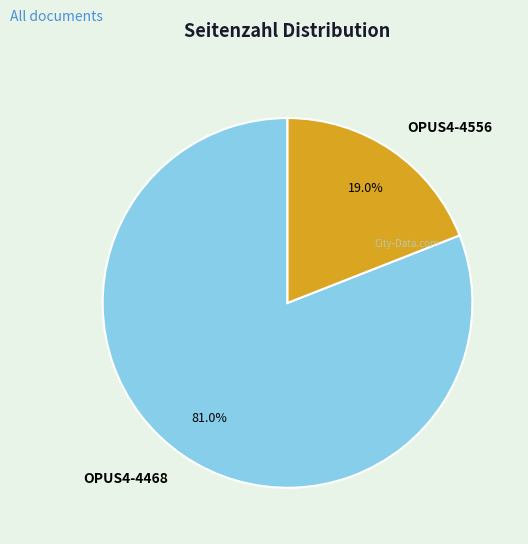

Is OPUS4-4468 the majority of the pie?

Yes